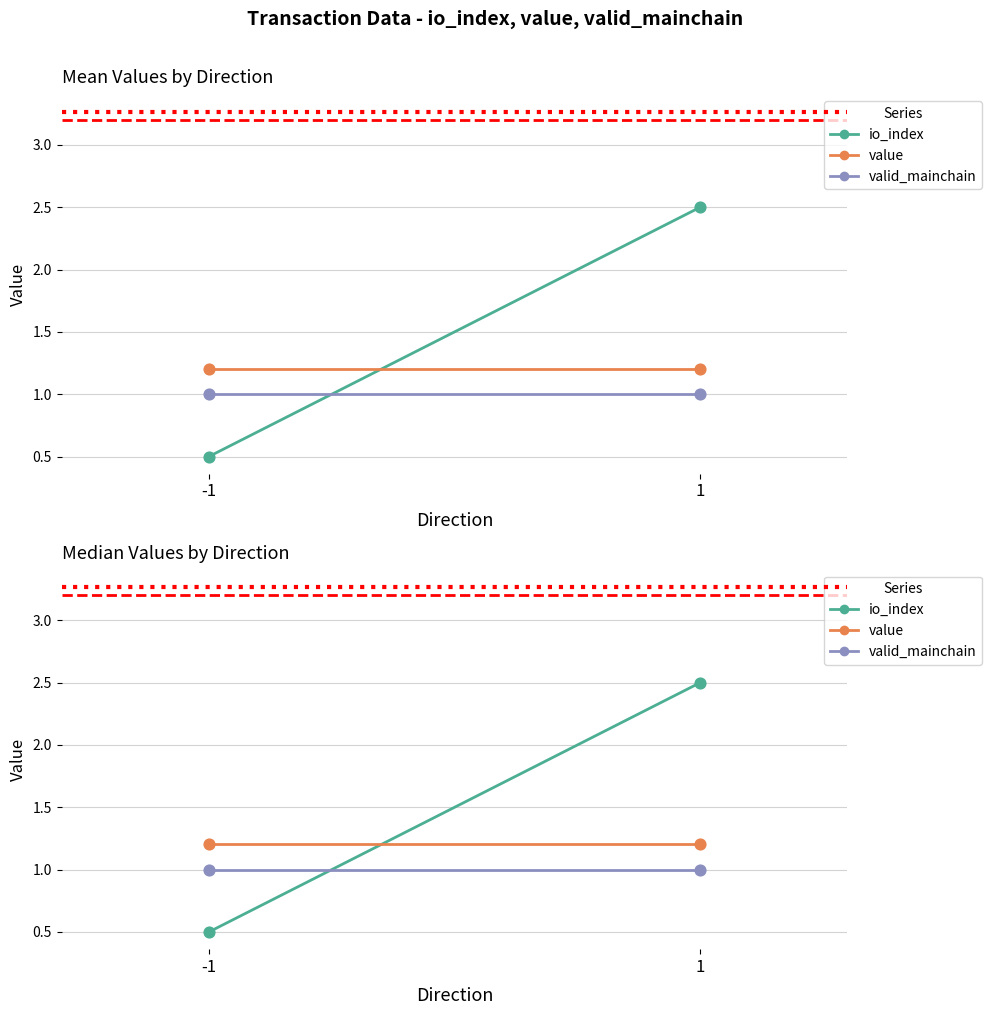

Which series reaches the maximum Y coordinate?

io_index